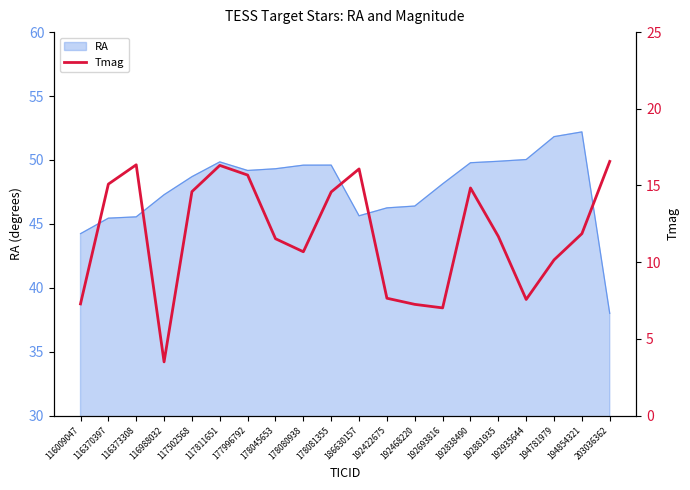

What is the maximum value shown in the chart?

16.6